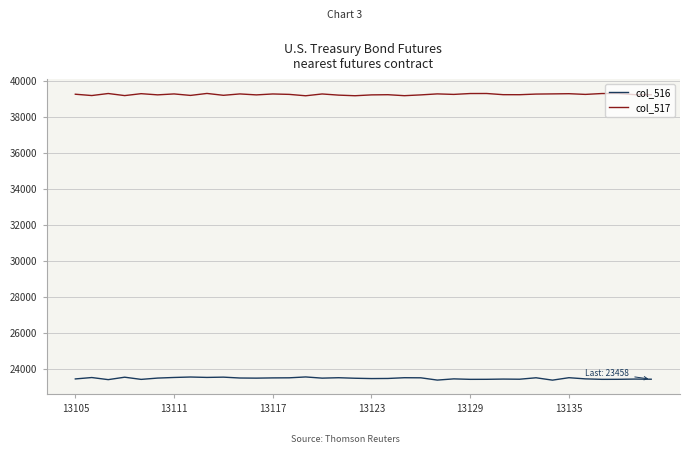

List the series in order of their overall mean, lowest first.

col_516, col_517